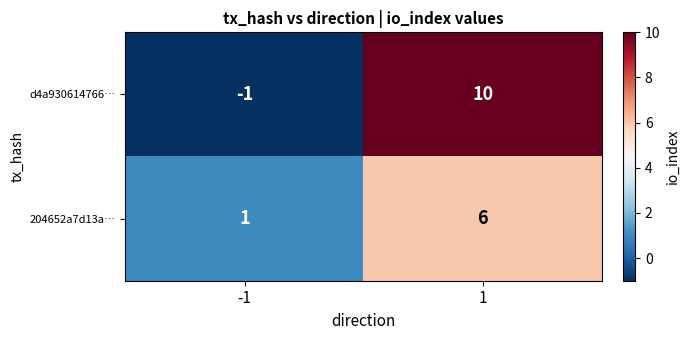

Which series has the largest total across all categories?

d4a930614766…